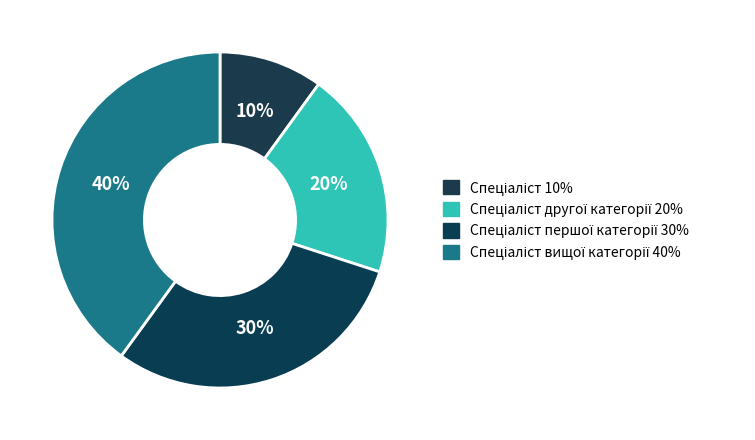

Count the number of slices in the pie.

4